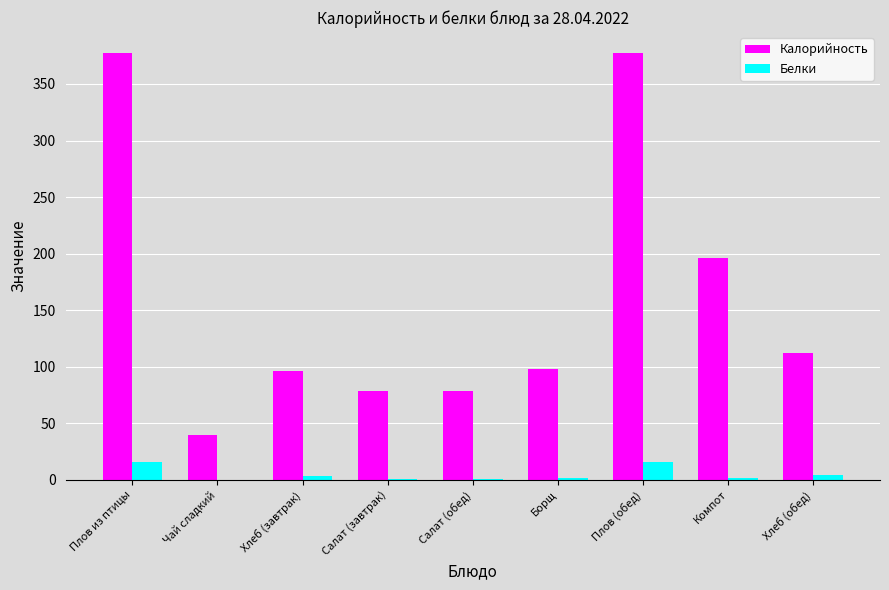

Are the bars horizontal?

No